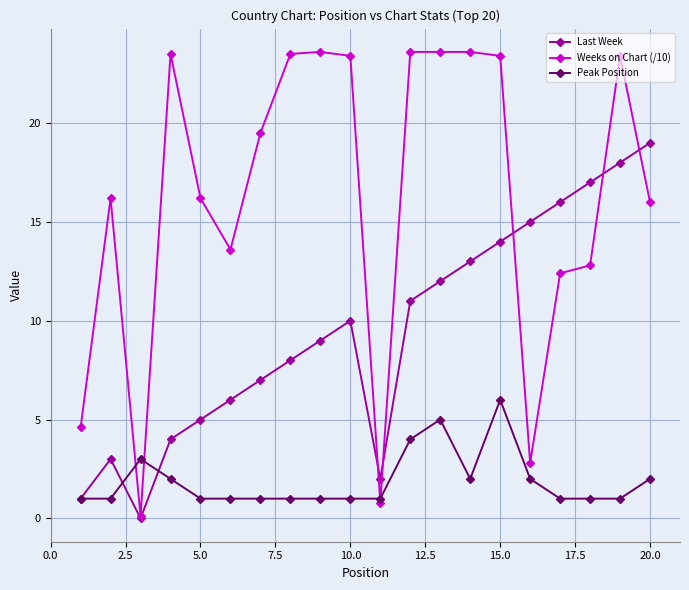

Rank the series by their maximum value, from lowest to highest.

Peak Position, Last Week, Weeks on Chart (/10)